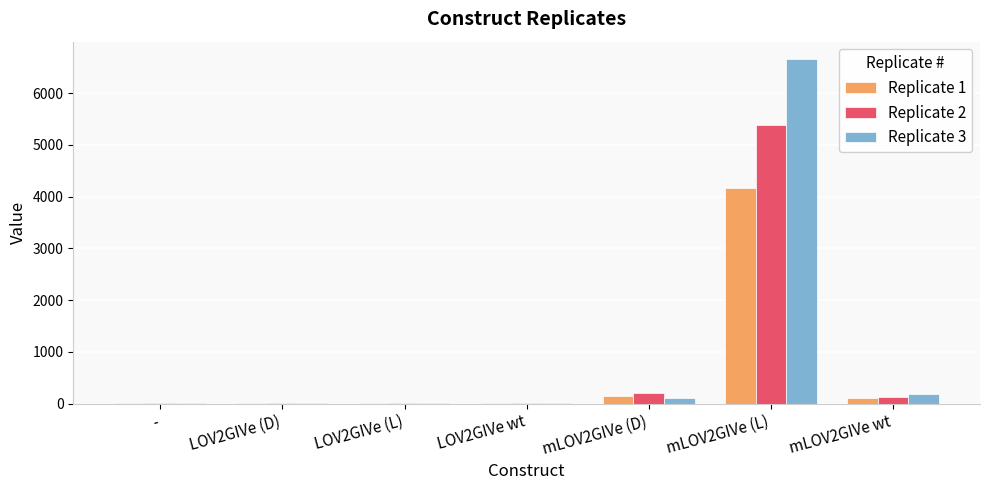

At which category does the chart reach its peak across all series?

mLOV2GIVe (L)